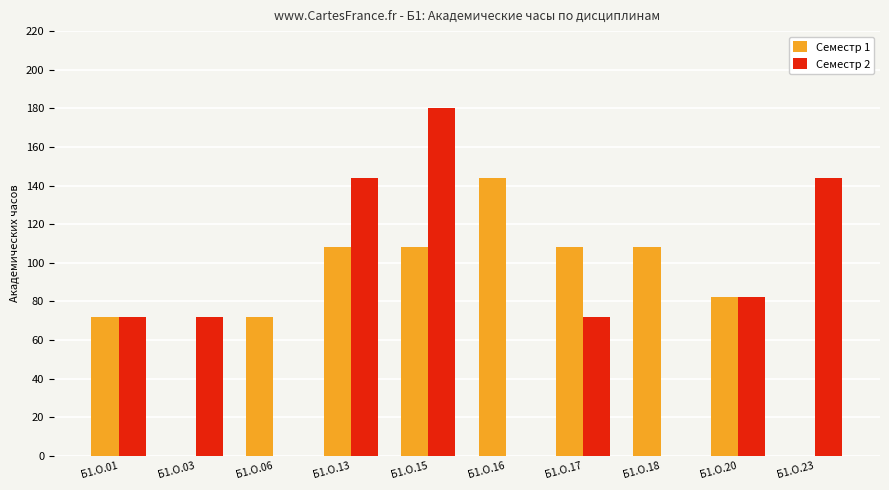

Which series has the largest total across all categories?

Семестр 1